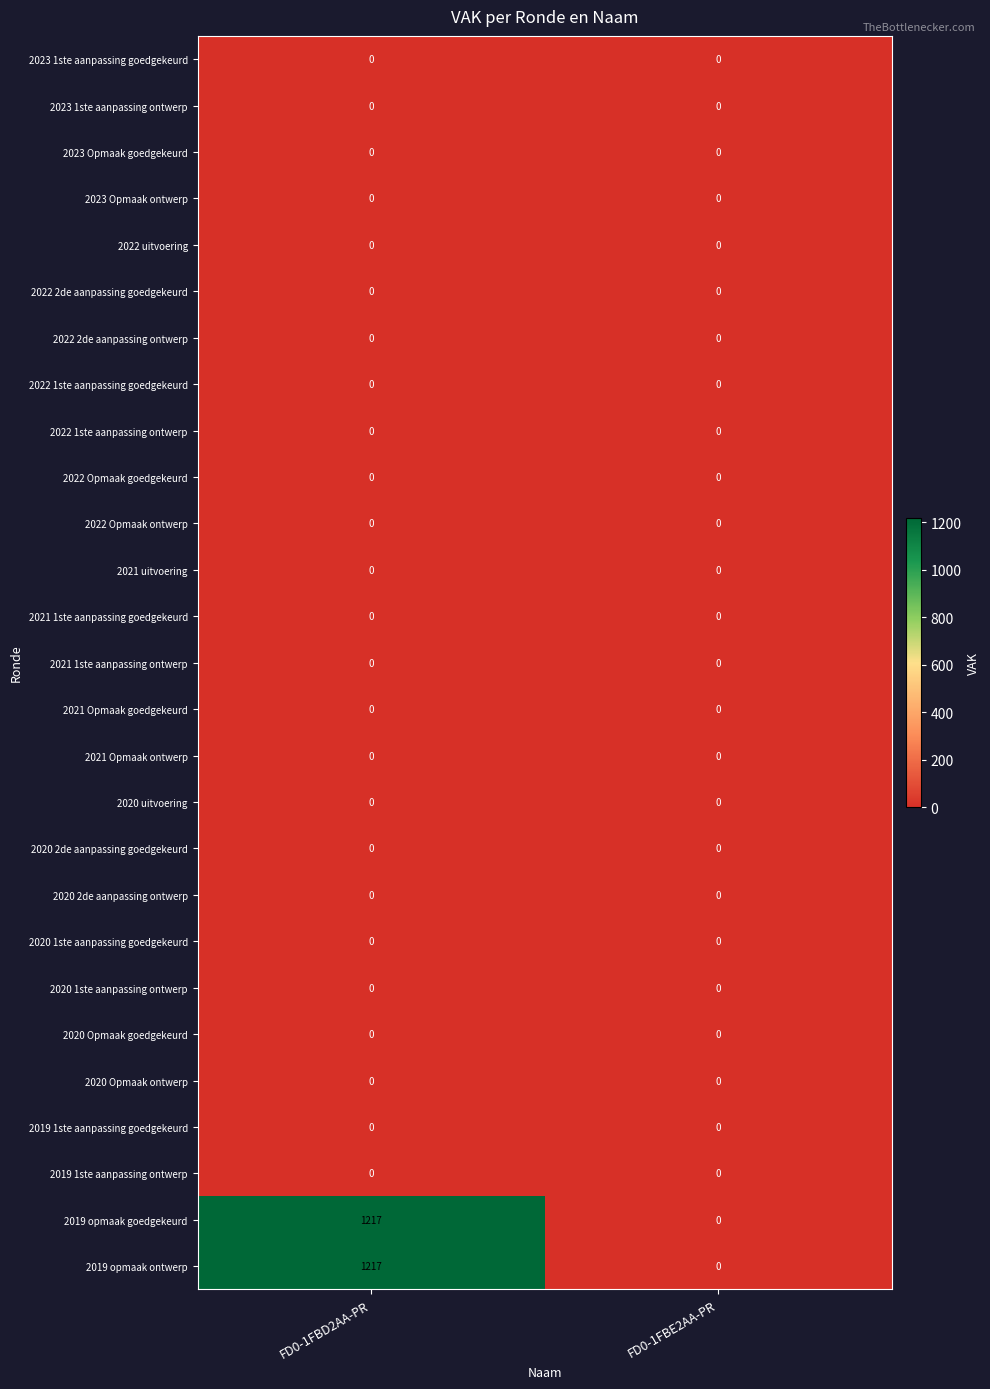

What is the total value across all series at FD0-1FBD2AA-PR?

2434